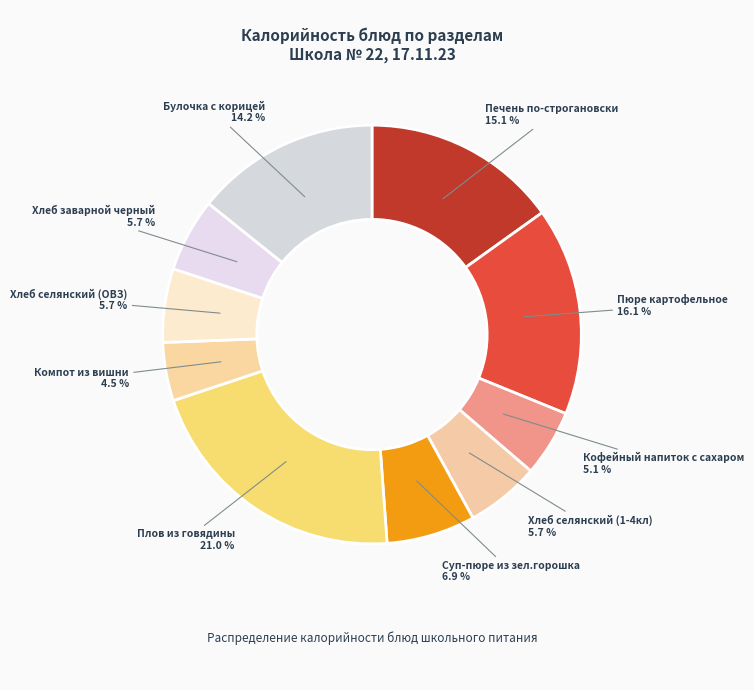

Is Печень по-строгановски the majority of the pie?

No